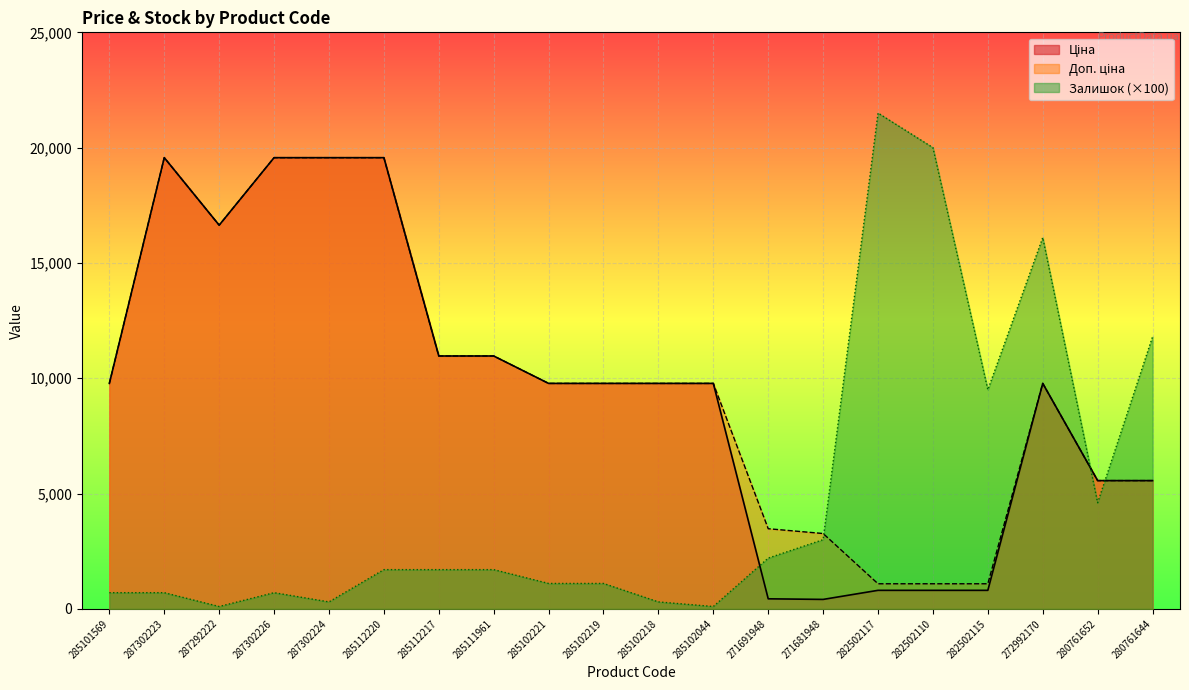

How many times do Залишок and Ціна cross each other?

3